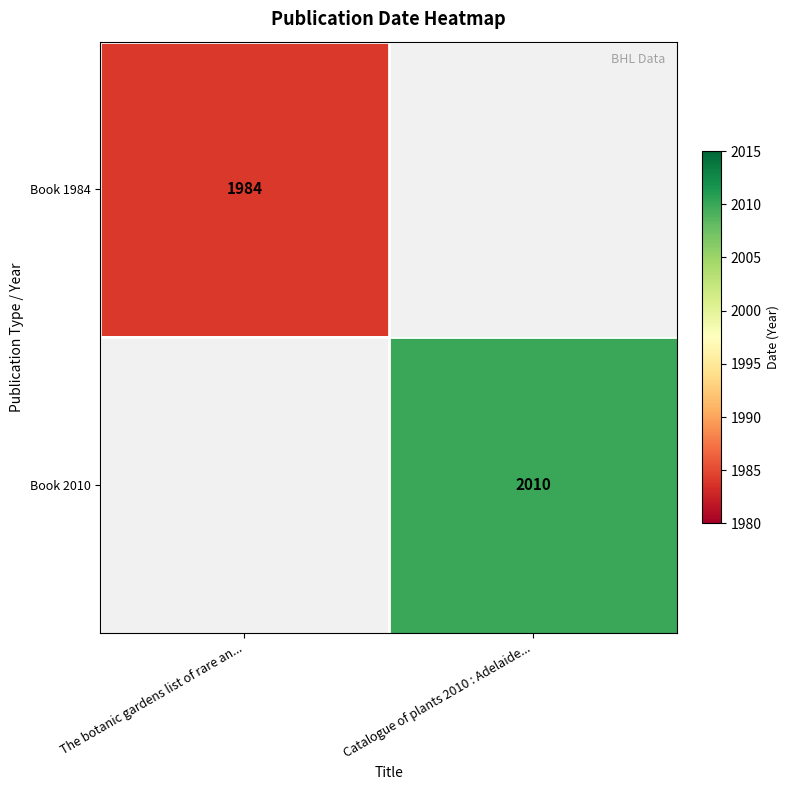

Which category has the highest value across all series?

Catalogue of plants 2010 : Adelaide...